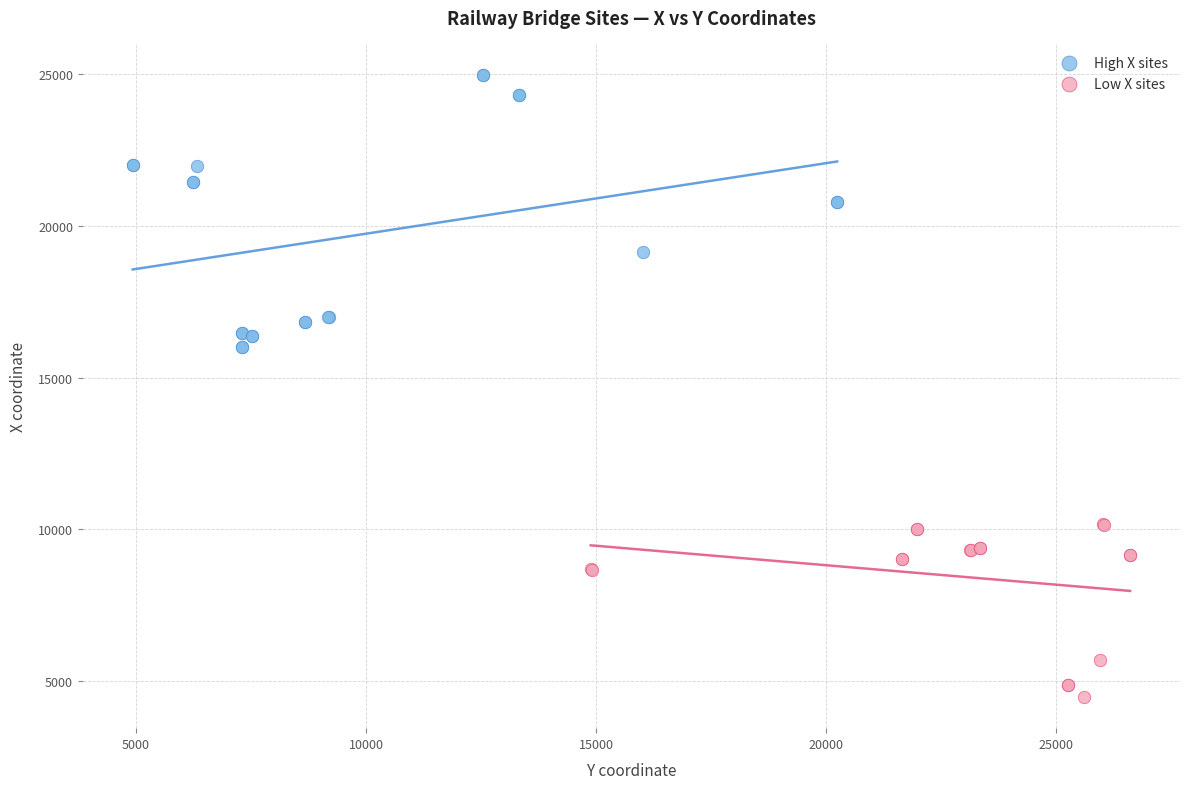

Which series reaches the maximum Y coordinate?

High X sites